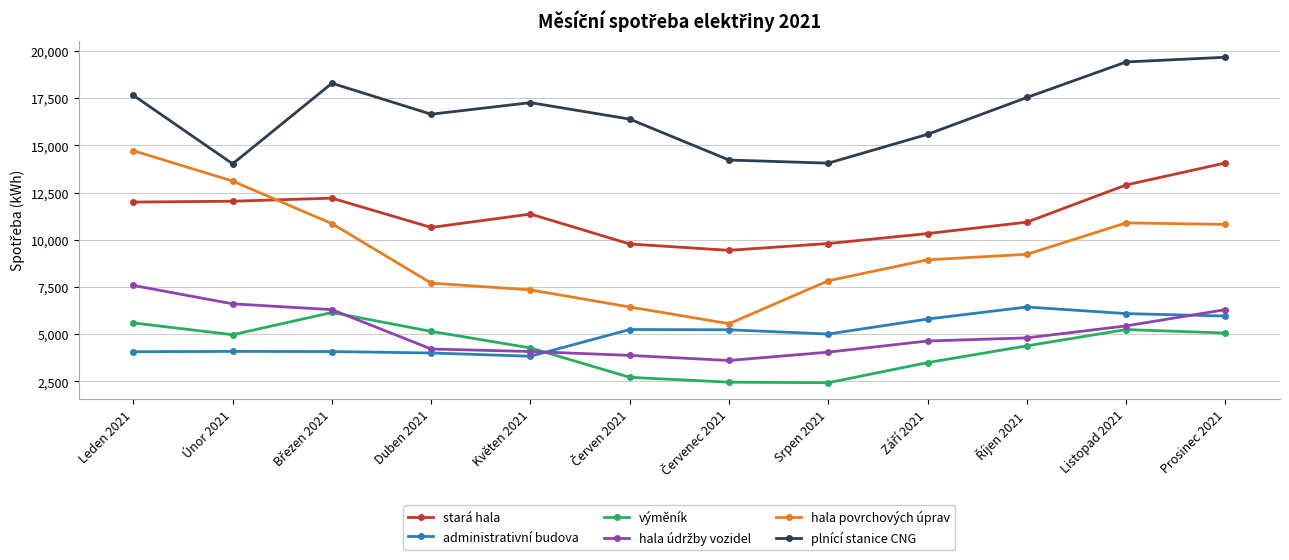

True or false: výměník and administrativní budova intersect in this chart.

True